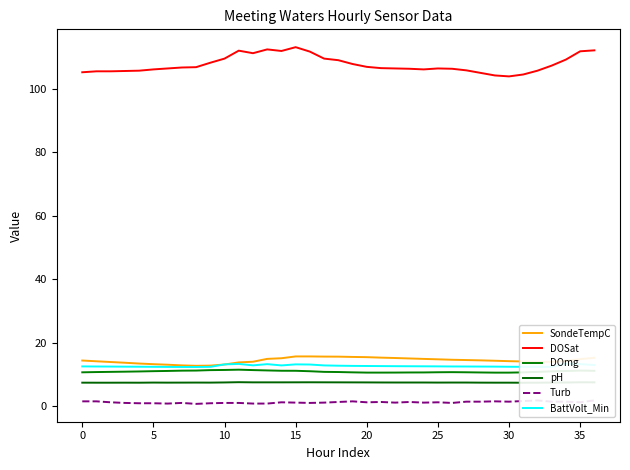

What are all the series names shown in the legend?

SondeTempC, DOSat, DOmg, pH, Turb, BattVolt_Min